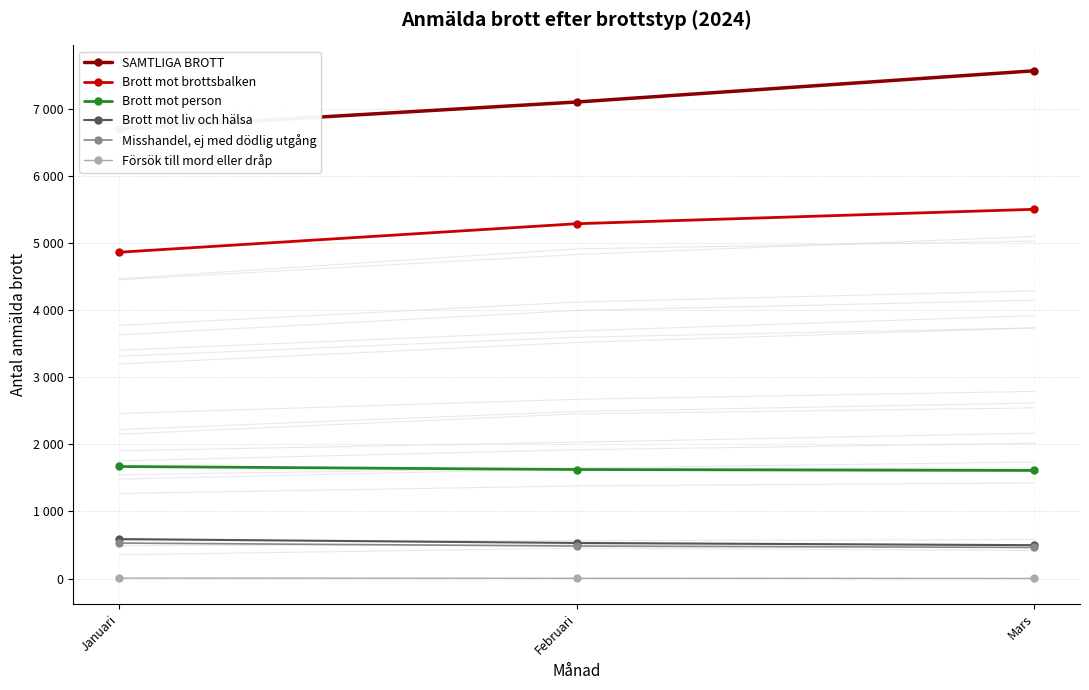

Reading left to right, list all the values displayed in this chart.

SAMTLIGA BROTT: Januari=6700	Februari=7099	Mars=7564
Brott mot brottsbalken: Januari=4861	Februari=5286	Mars=5501
Brott mot person: Januari=1670	Februari=1625	Mars=1611
Brott mot liv och hälsa: Januari=589	Februari=531	Mars=498
Misshandel, ej med dödlig utgång: Januari=530	Februari=485	Mars=464
Försök till mord eller dråp: Januari=8	Februari=5	Mars=3